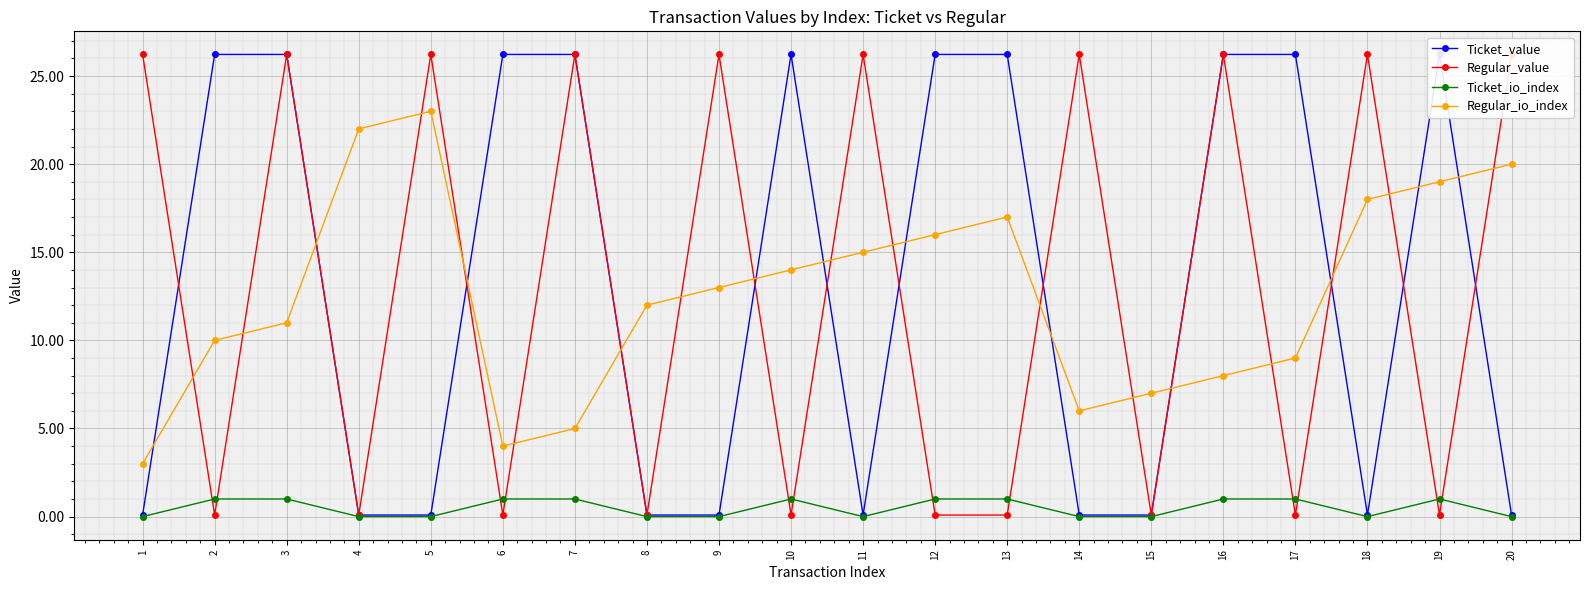

Count the number of categories in the chart.

20